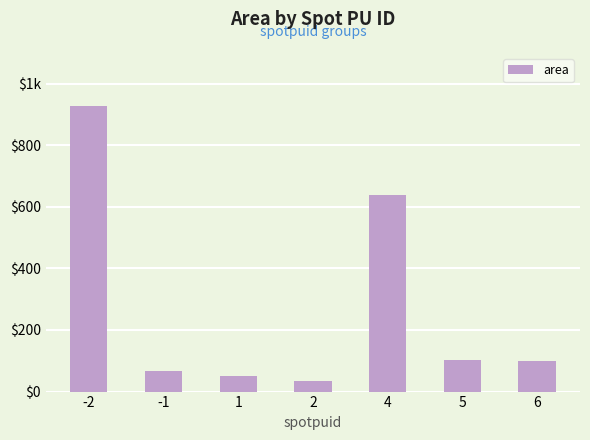

What is the sum of all values?

1919.6